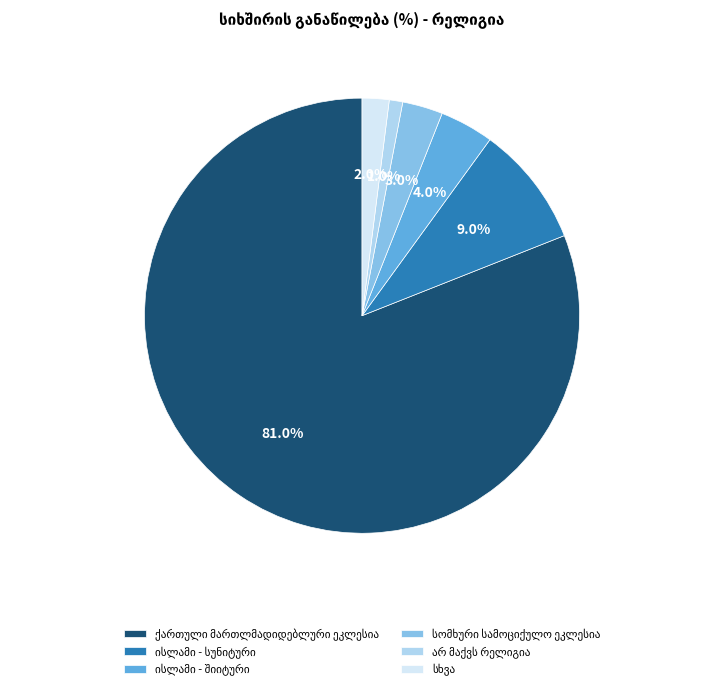

Is there a majority slice in this chart?

Yes